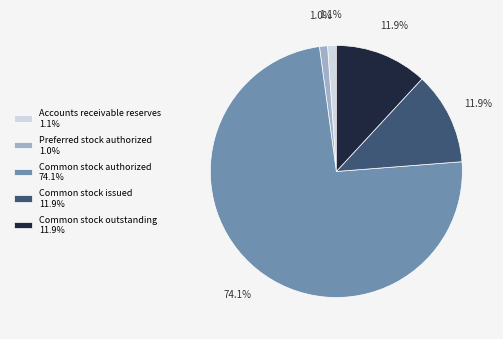

To the nearest percent, what percentage of the pie is Common stock outstanding?

12%